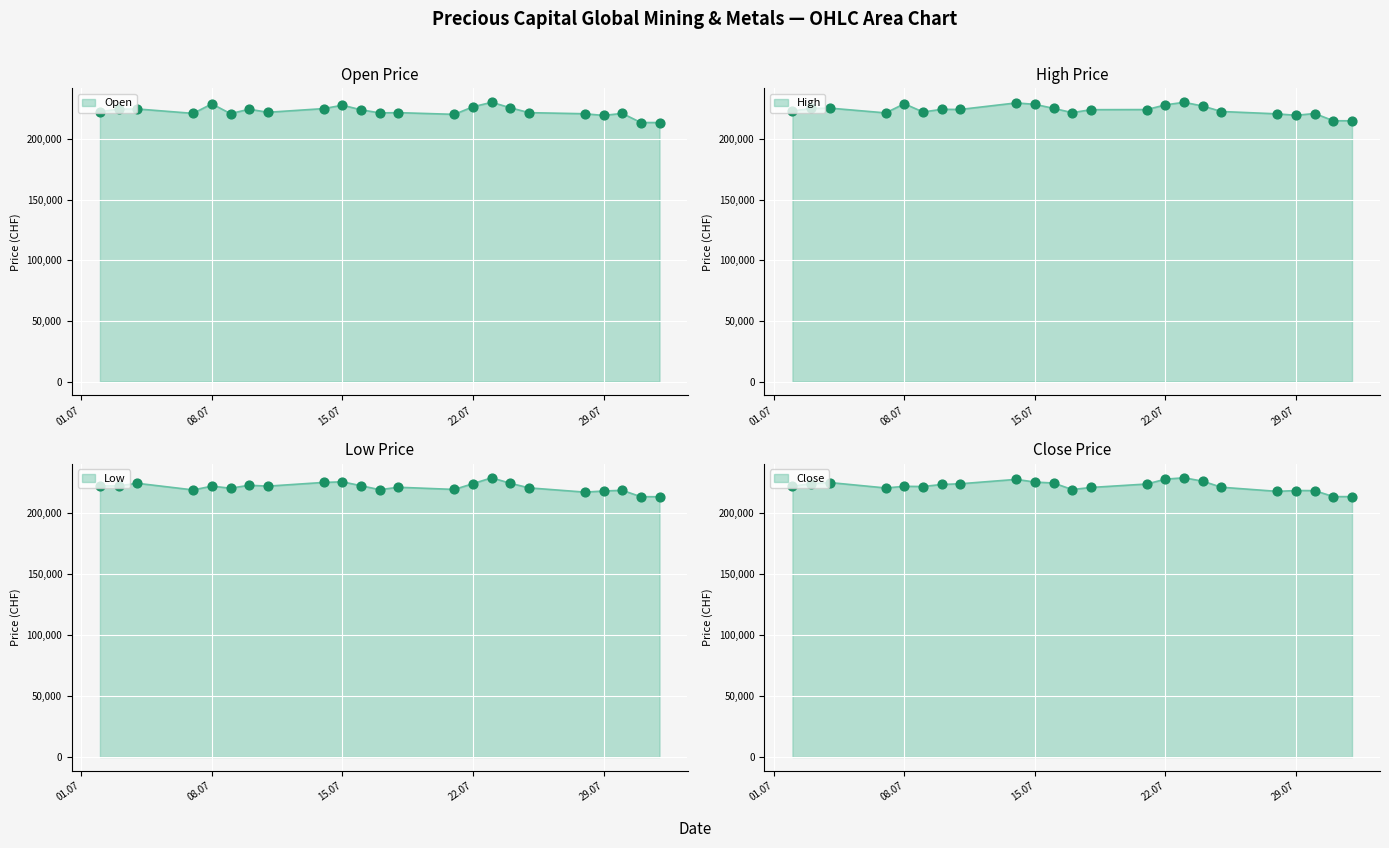

Is the value of High at 09.07.2025 greater than the value of Low at 11.07.2025?

Yes